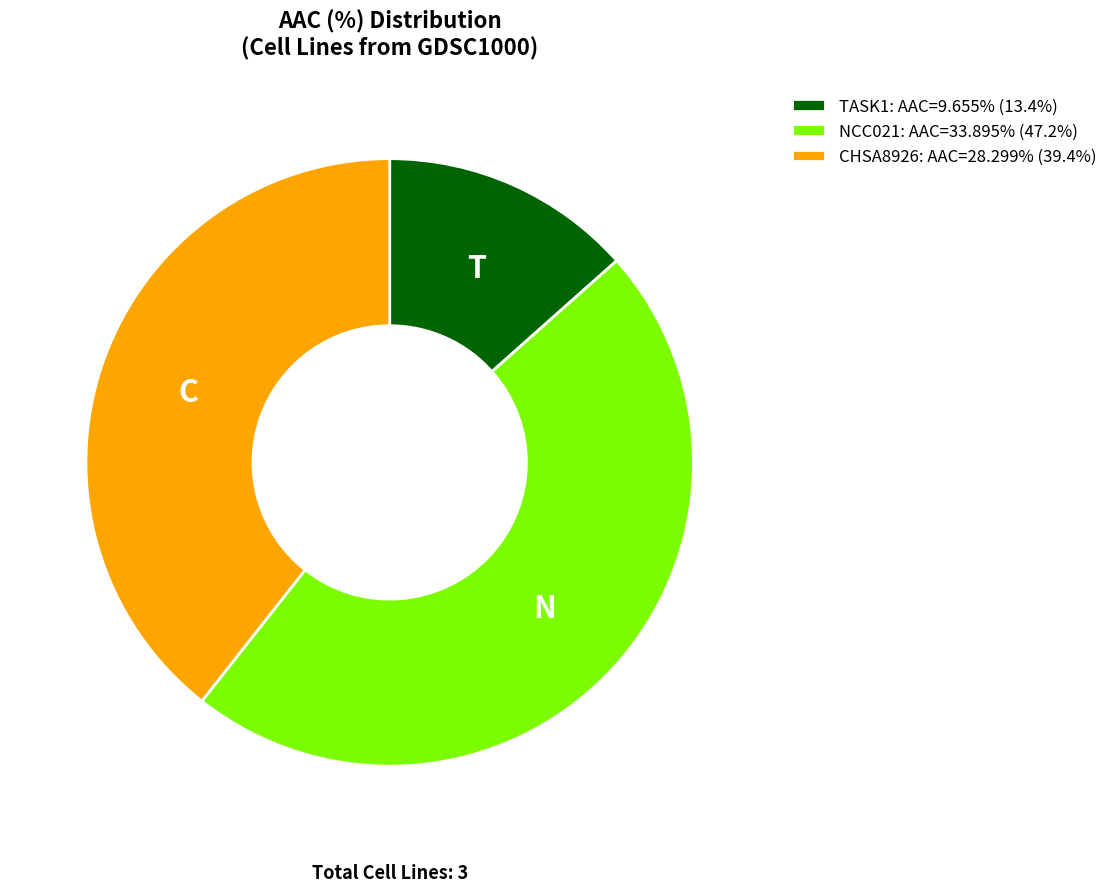

What is the largest slice in the pie chart?

NCC021